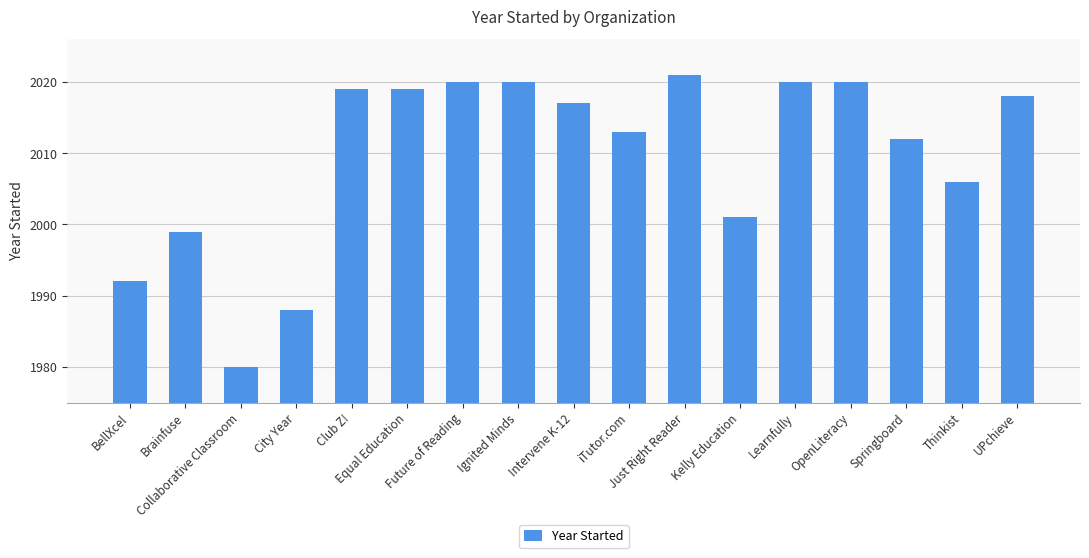

What is the change in value from Future of Reading to Thinkist?

-14